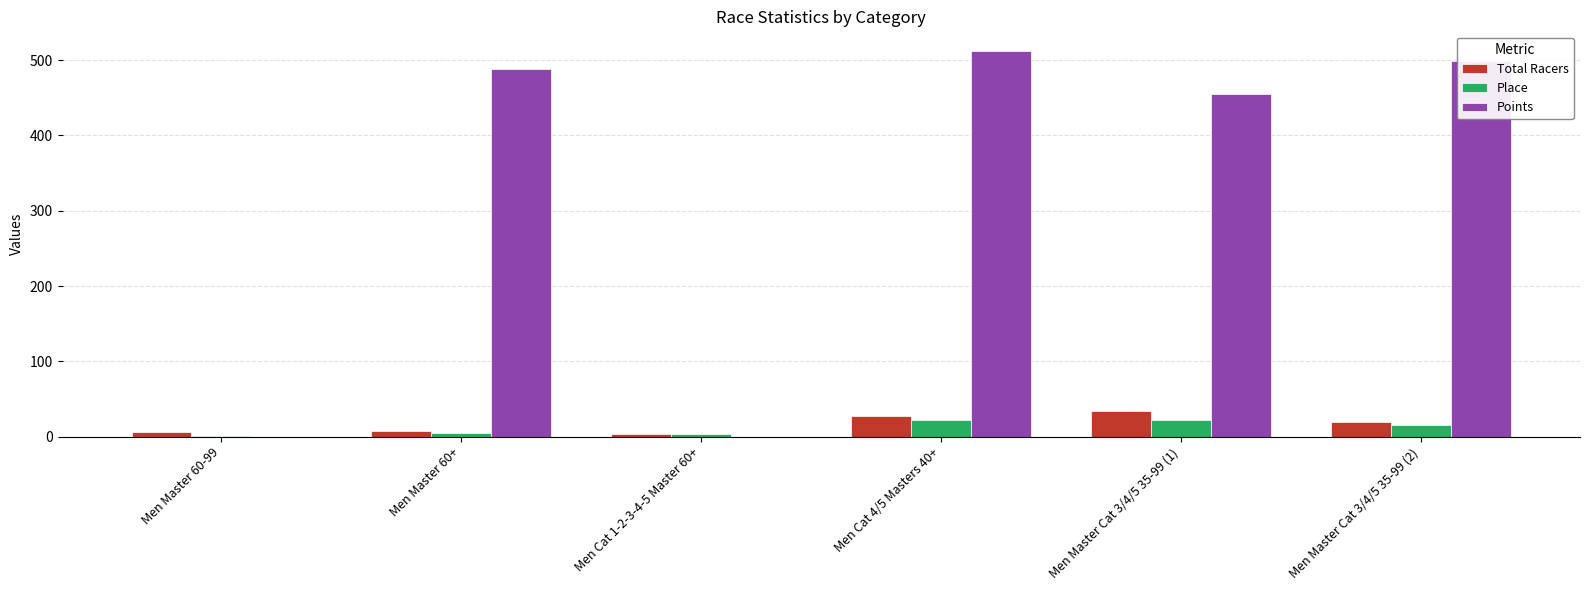

What is the sum of all Total Racers values?

99.0